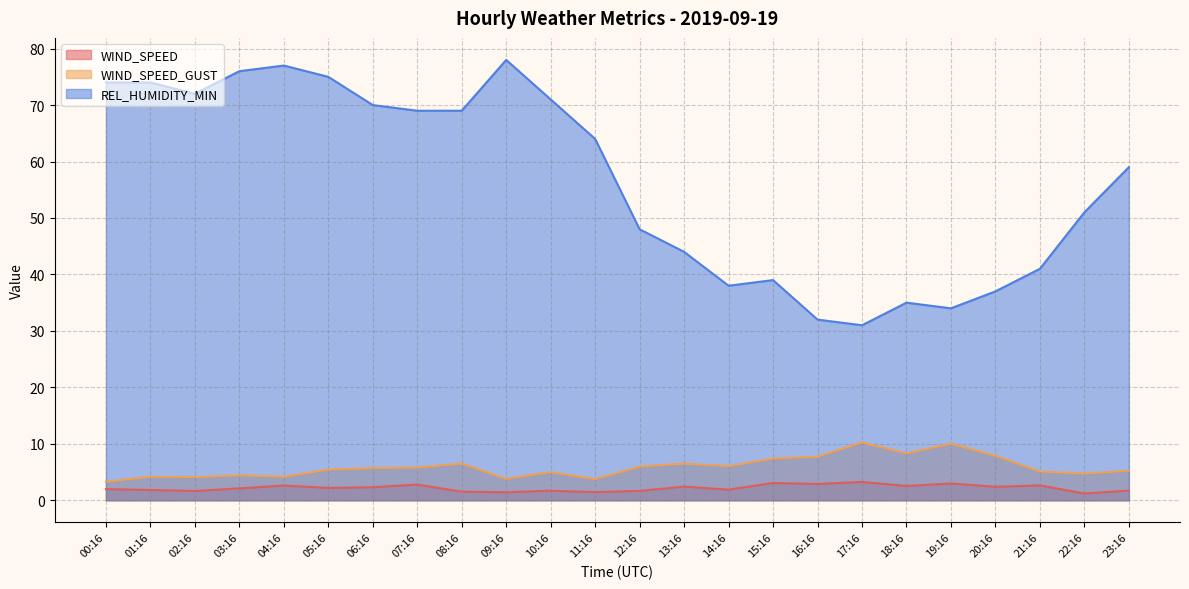

In REL_HUMIDITY_MIN, how many points are lower than both neighbors (excluding endpoints)?

4